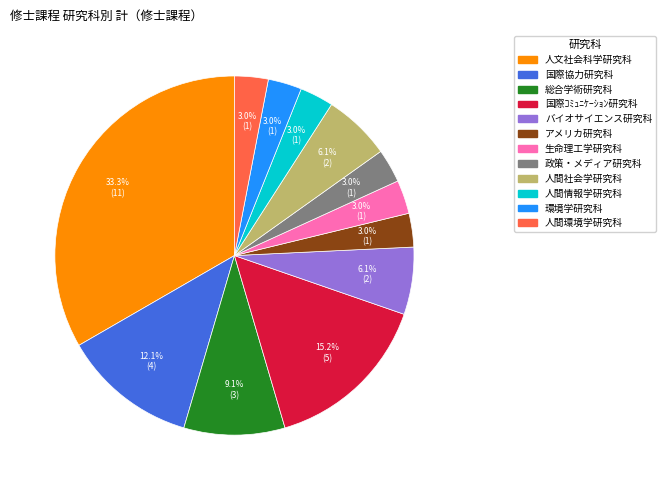

True or false: 生命理工学研究科 accounts for 3% of the total.

True